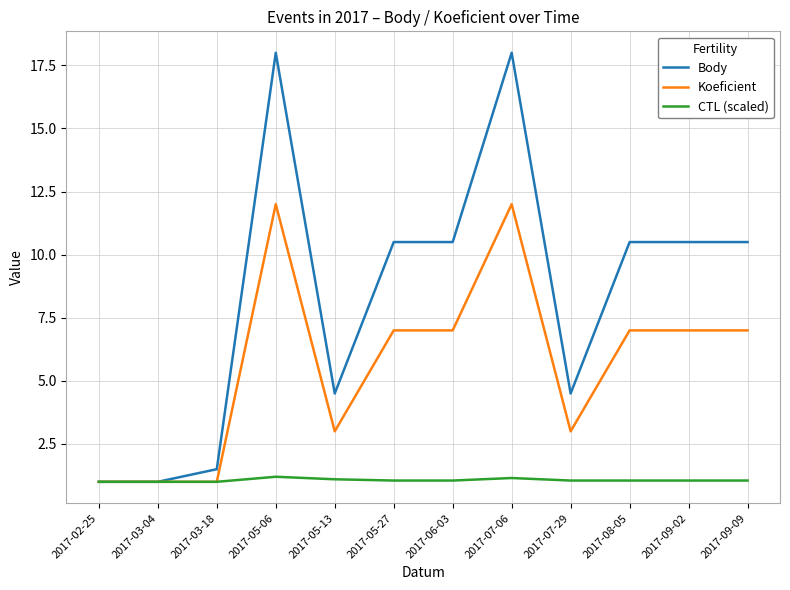

The value of Body at 2017-06-03 is 3.6. True or false?

False